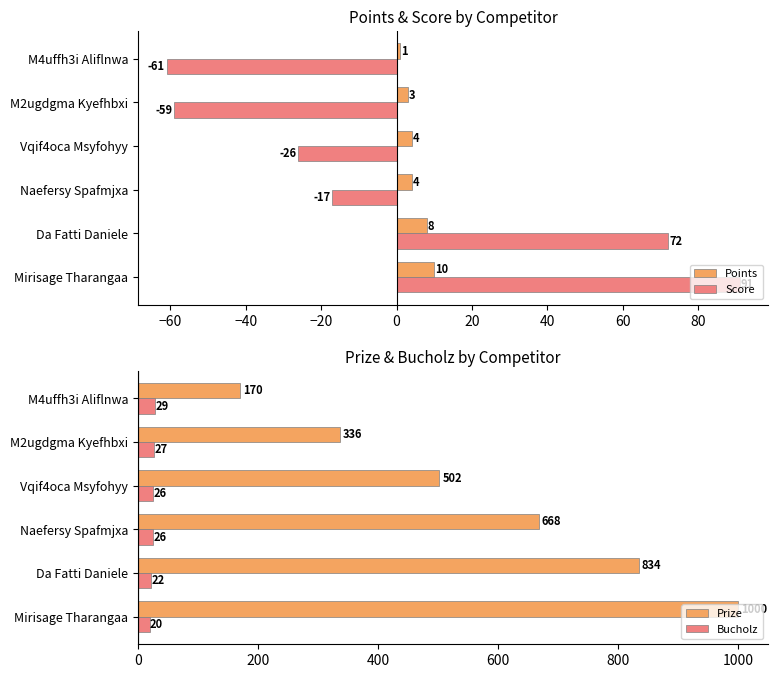

Is it true that Score equals -61 at M4uffh3i Aliflnwa?

True